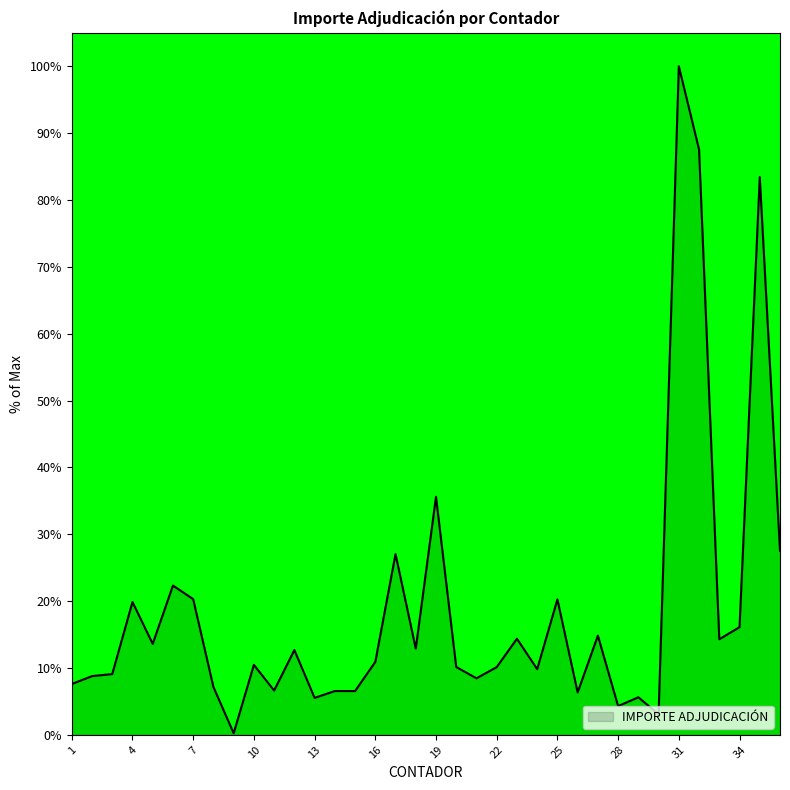

What is the difference between the maximum and minimum values?

99.8